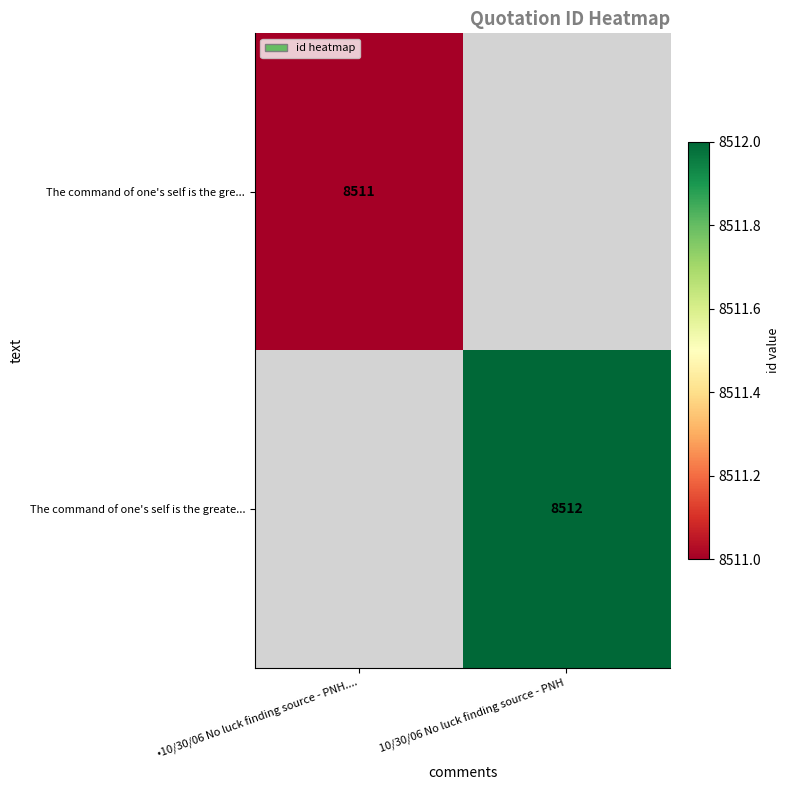

What is the maximum value shown in the chart?

8512